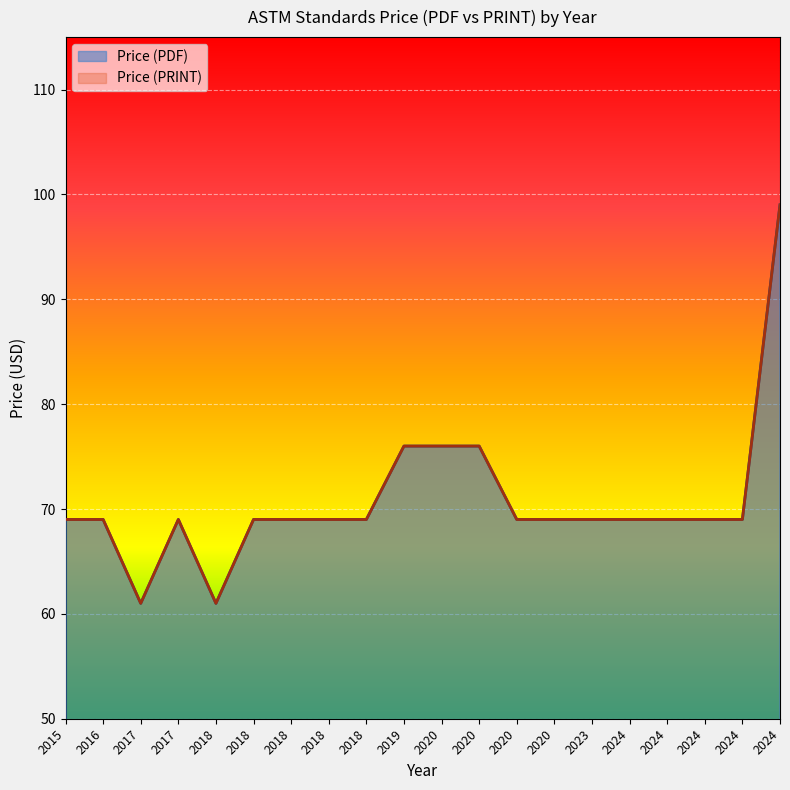

The Price (PRINT) series shows 119 at 2018. True or false?

False